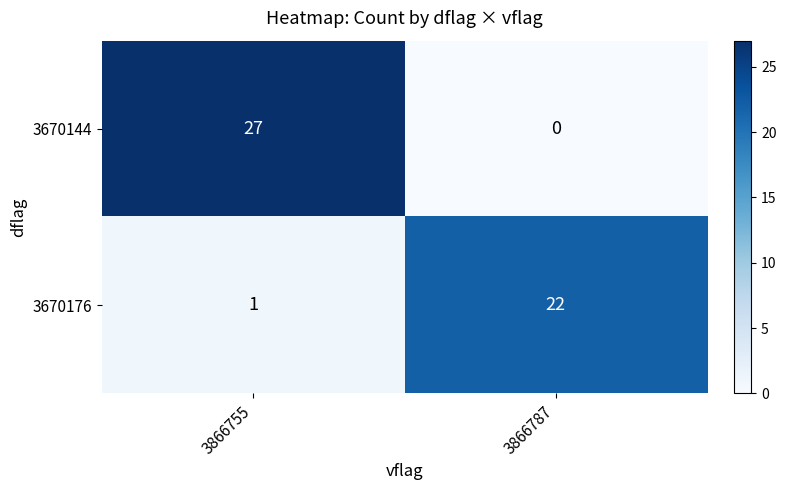

Rank the series by their average value, from lowest to highest.

3670176, 3670144